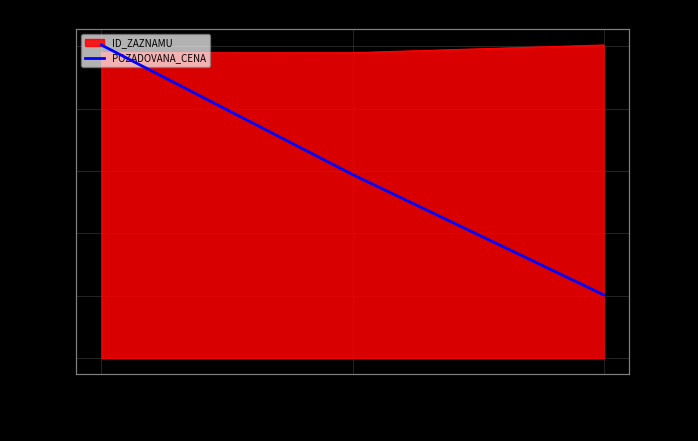

What is the difference between the maximum and minimum values?

245000